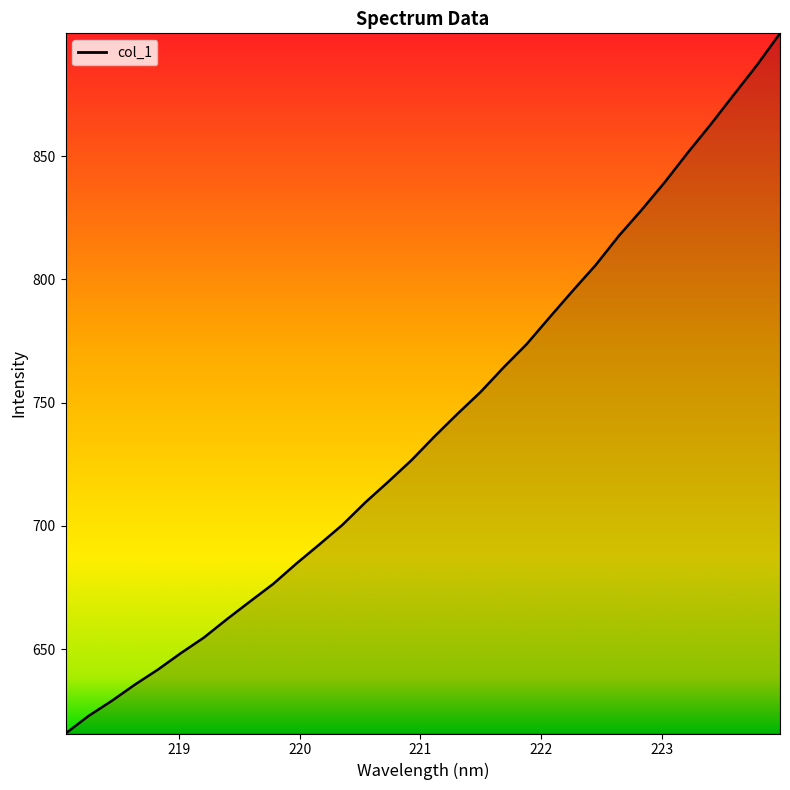

Reading left to right, transcribe all the data shown in this chart.

615.8	622.9	629.0	635.6	641.7	648.4	654.7	662.2	669.3	676.4	684.6	692.4	700.4	709.5	718.0	726.6	736.3	745.5	754.3	764.3	773.7	784.6	795.4	805.9	817.6	828.3	839.5	851.5	863.0	875.0	886.9	899.8